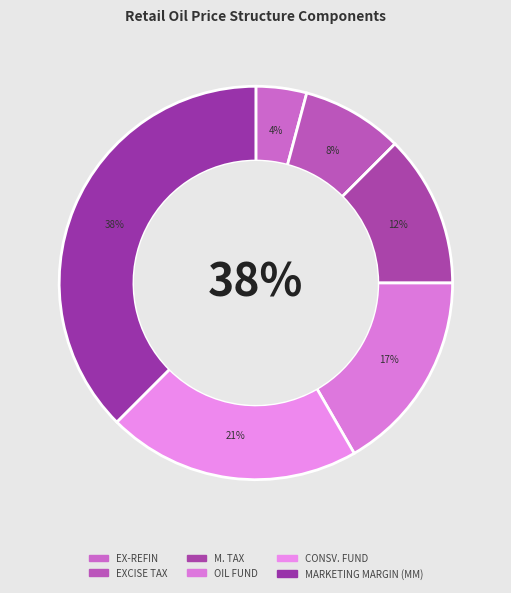

How many segments does this pie chart have?

6